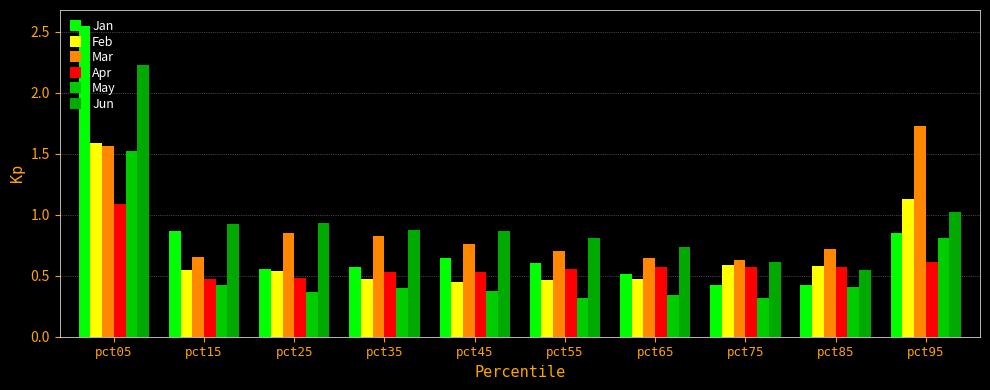

Is it true that Mar equals 1.3 at pct25?

False